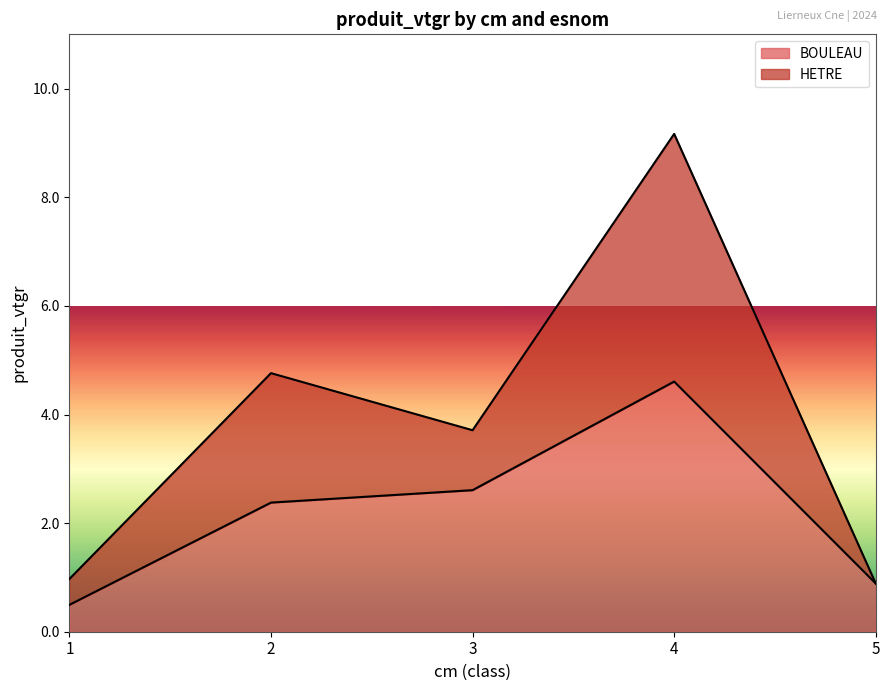

Rank the categories by HETRE value from lowest to highest.

5, 1, 3, 2, 4